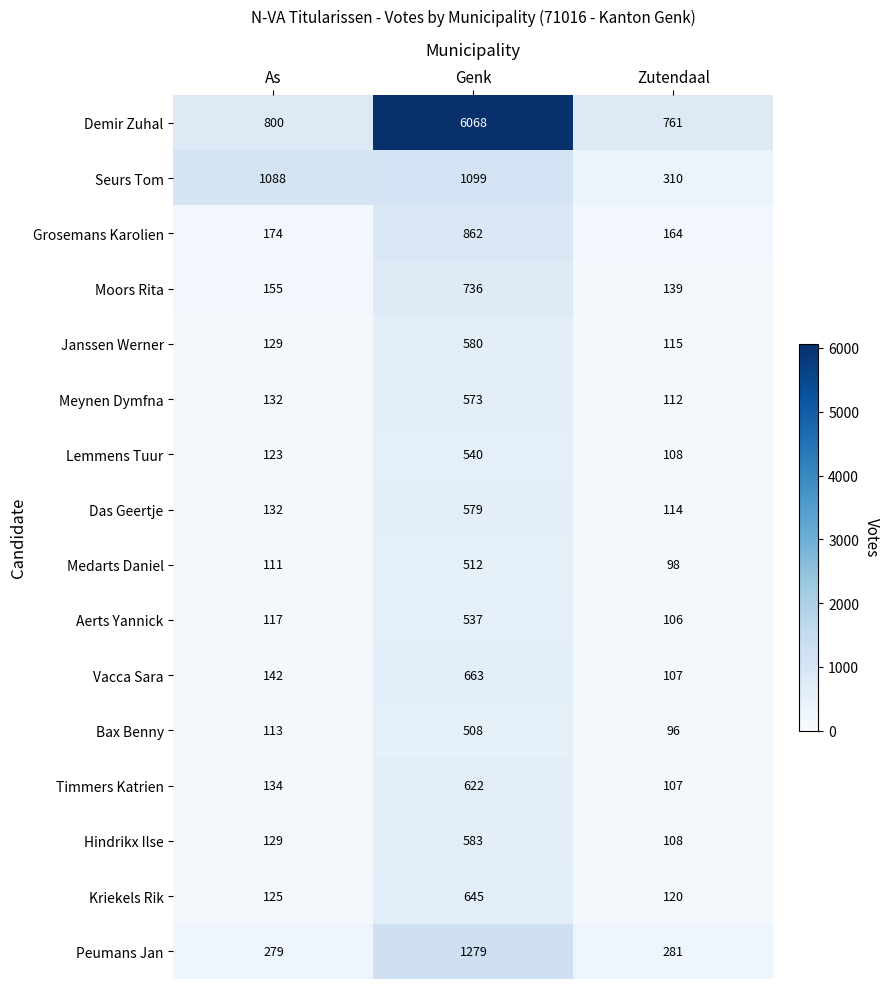

How many data points does each series have?

3